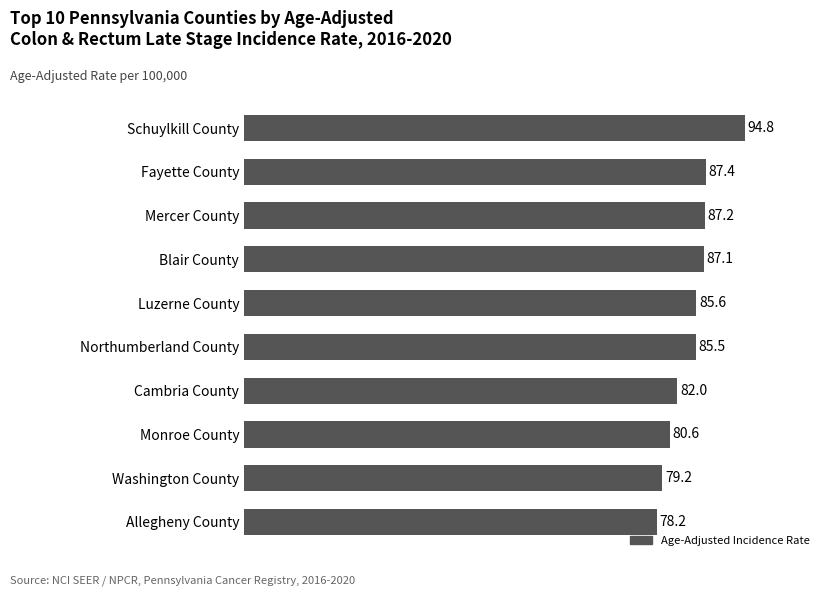

Reading bottom to top, transcribe all the data shown in this chart.

Allegheny County=78.2	Washington County=79.2	Monroe County=80.6	Cambria County=82.0	Northumberland County=85.5	Luzerne County=85.6	Blair County=87.1	Mercer County=87.2	Fayette County=87.4	Schuylkill County=94.8